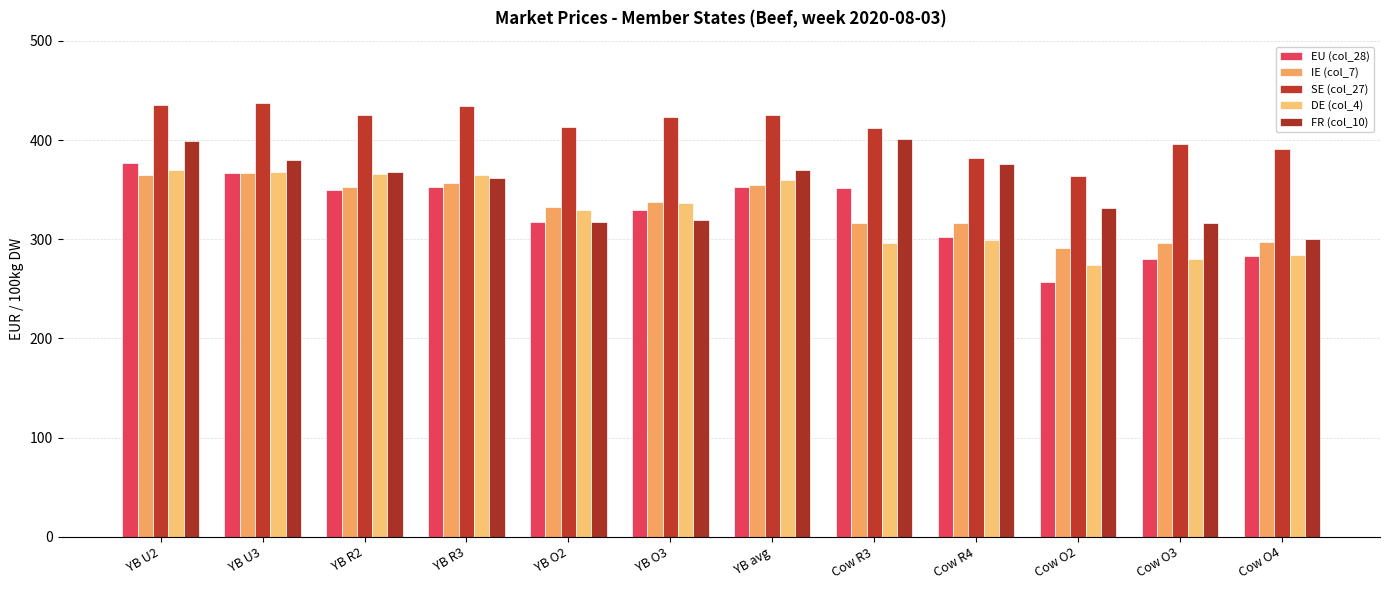

What are all the series names shown in the legend?

EU (col_28), IE (col_7), SE (col_27), DE (col_4), FR (col_10)